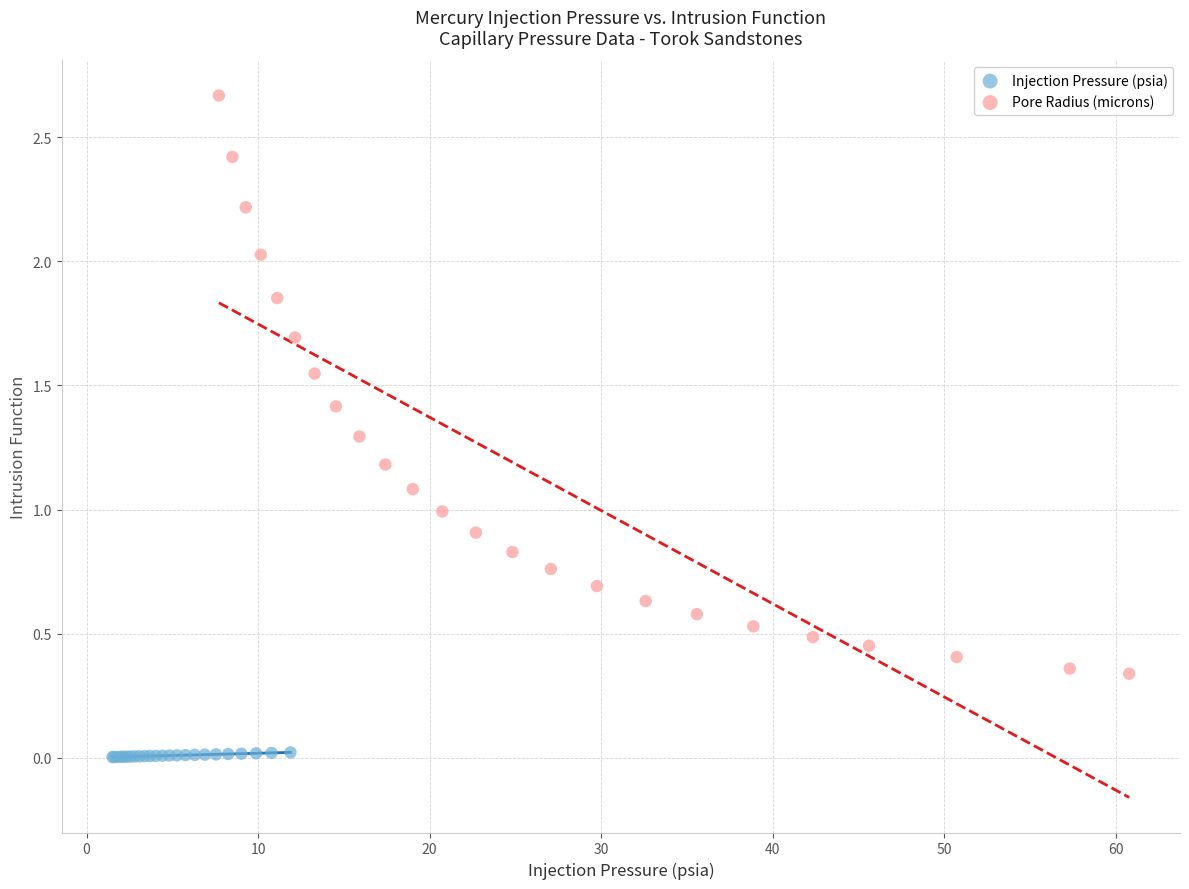

Which series contains the highest Y value?

Pore Radius (microns)